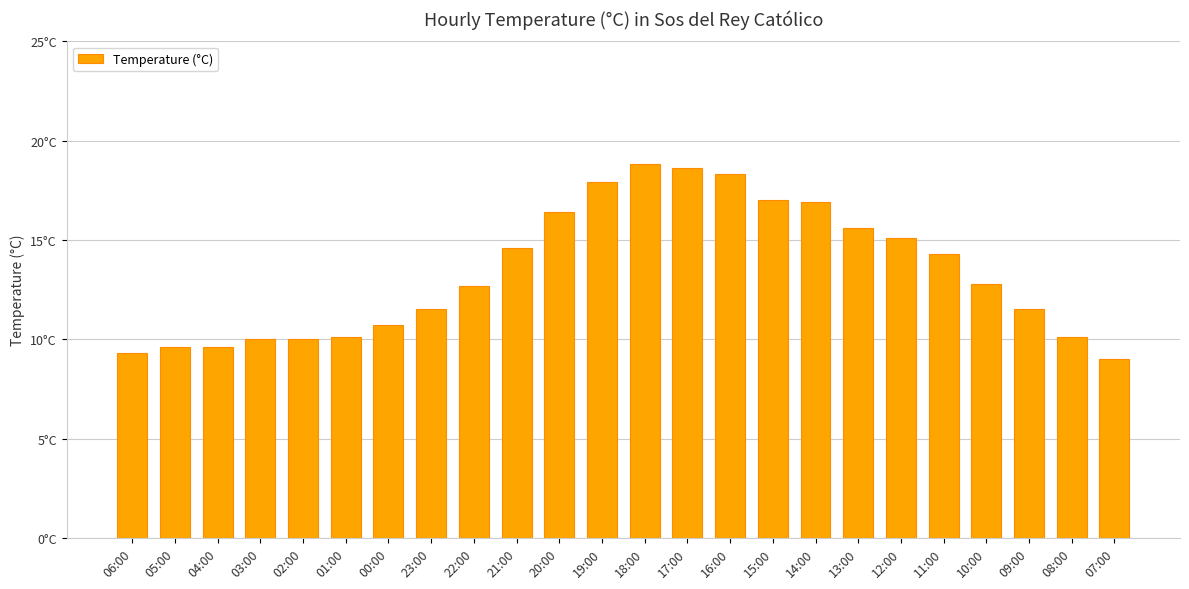

At which category does the chart reach its peak across all series?

18:00